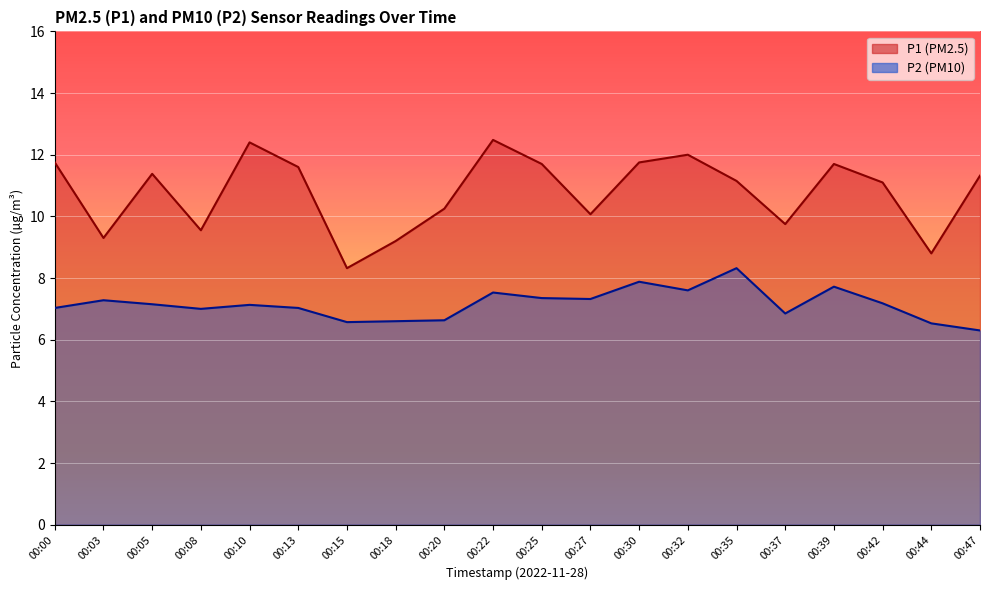

How many data points in P1 are above 11?

12